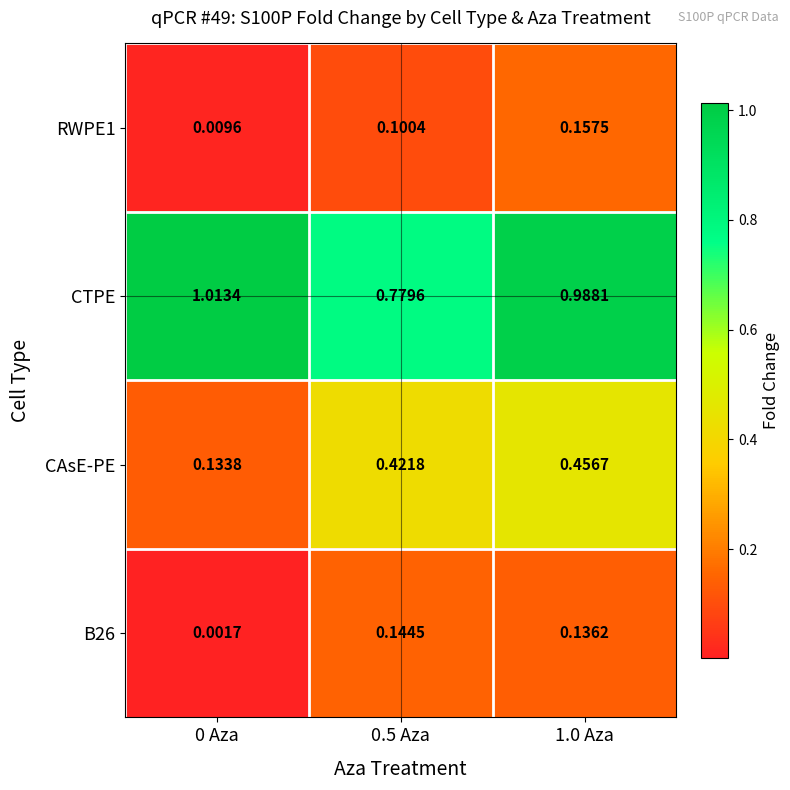

Which series has the largest total across all categories?

CTPE